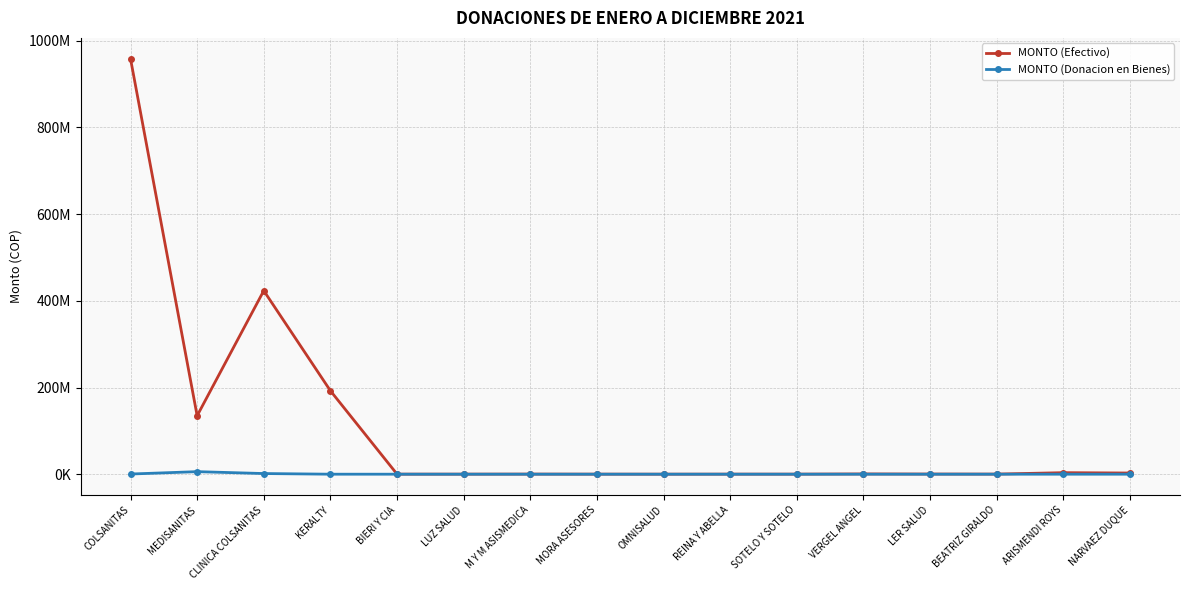

What are all the series names shown in the legend?

MONTO (Efectivo), MONTO (Donacion en Bienes)